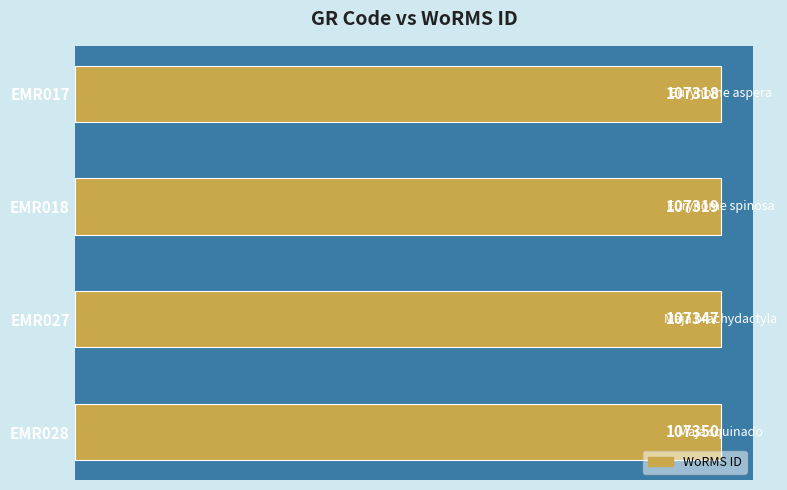

Reading top to bottom, extract all data points from this chart.

107318	107319	107347	107350